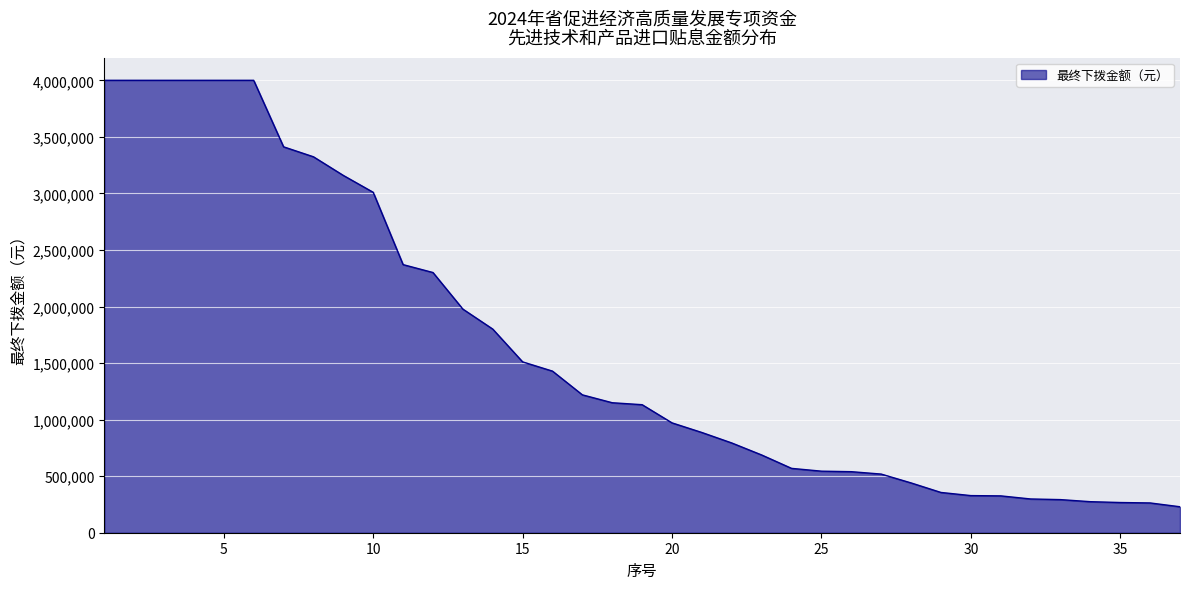

What is the difference between the second highest and second lowest values?

3736691